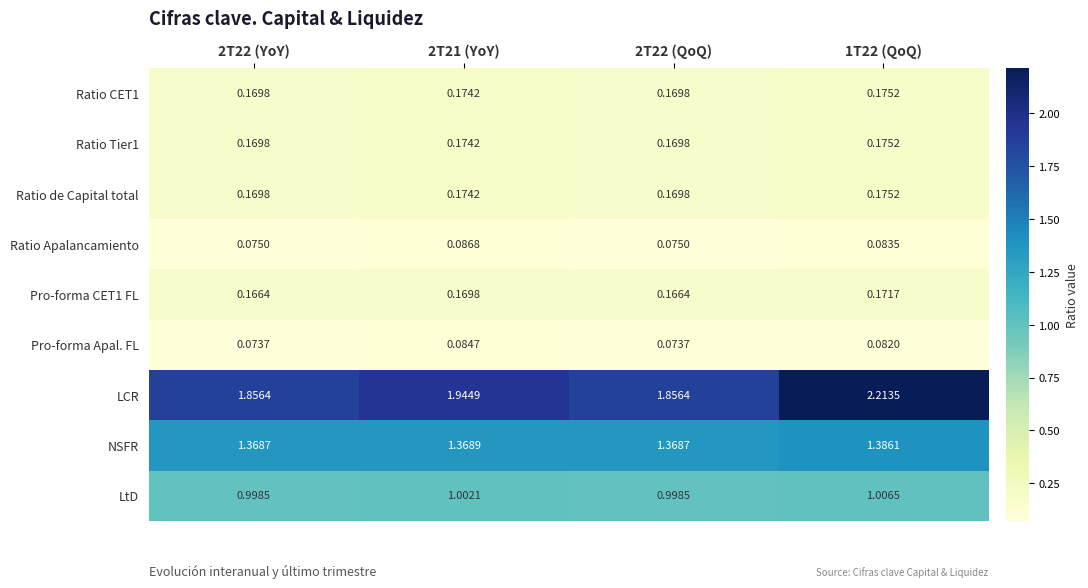

At which category is the sum across all series the highest?

1T22 (QoQ)